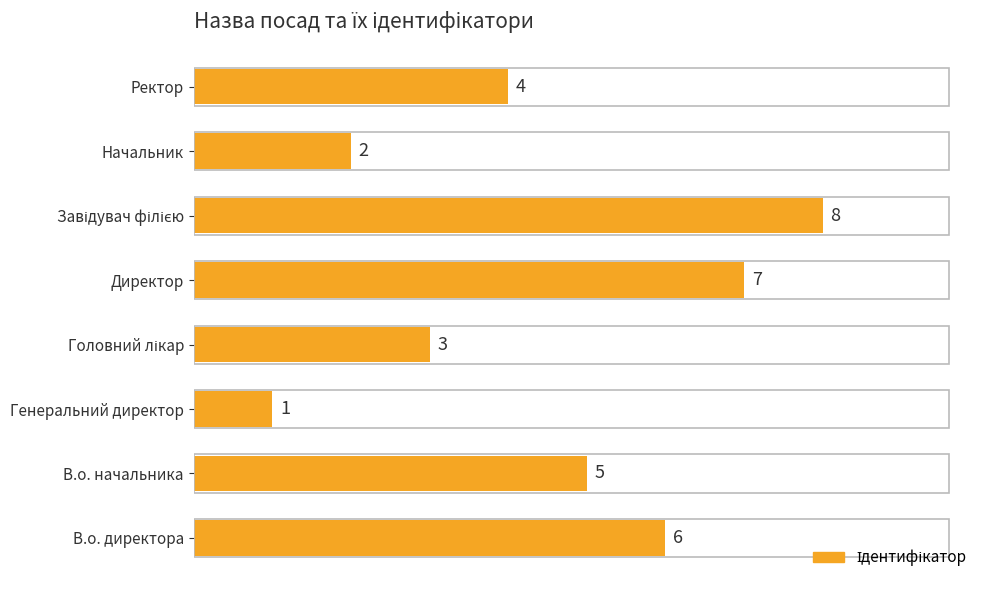

What is the minimum value shown in the chart?

1